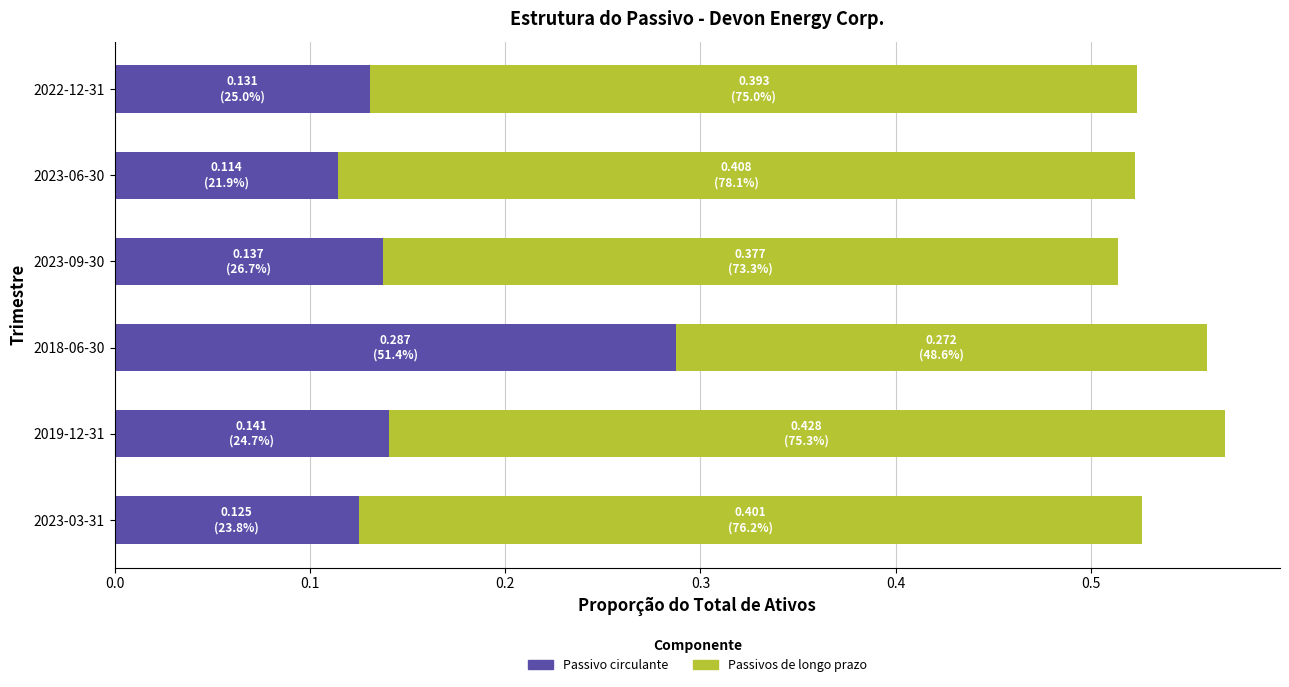

True or false: Passivo circulante has a value of 0.4 at 2018-06-30.

False